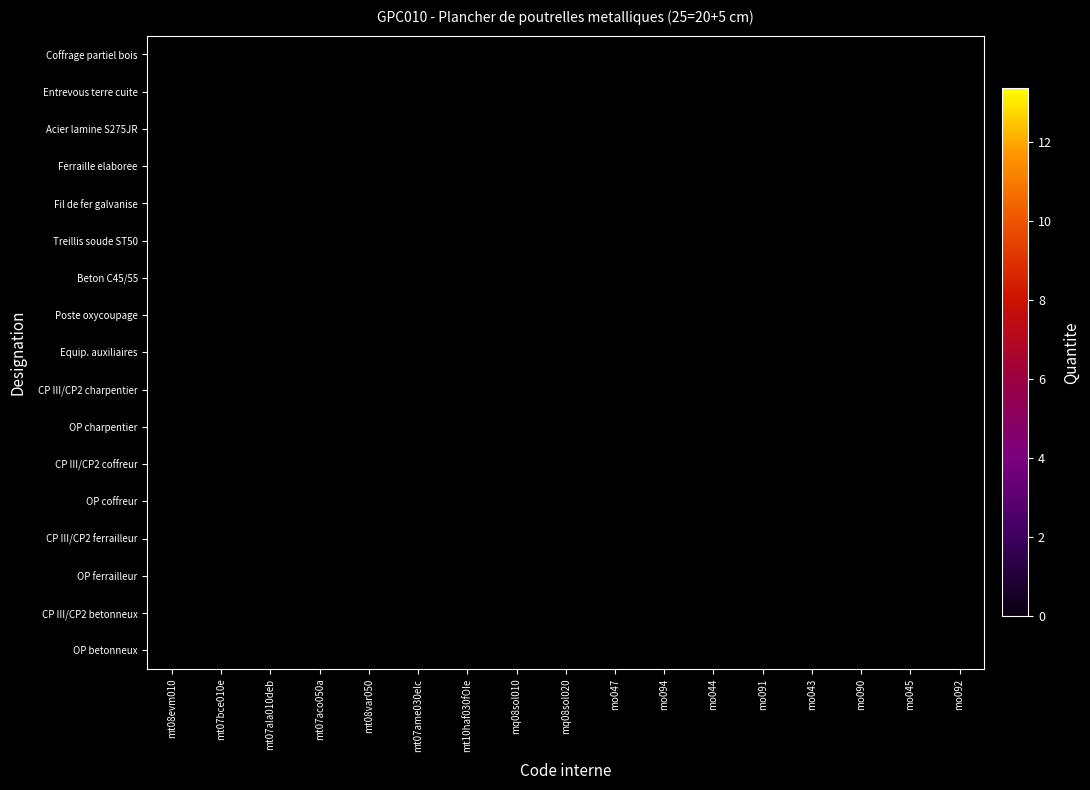

Which category has the highest value across all series?

mt07ala010deb